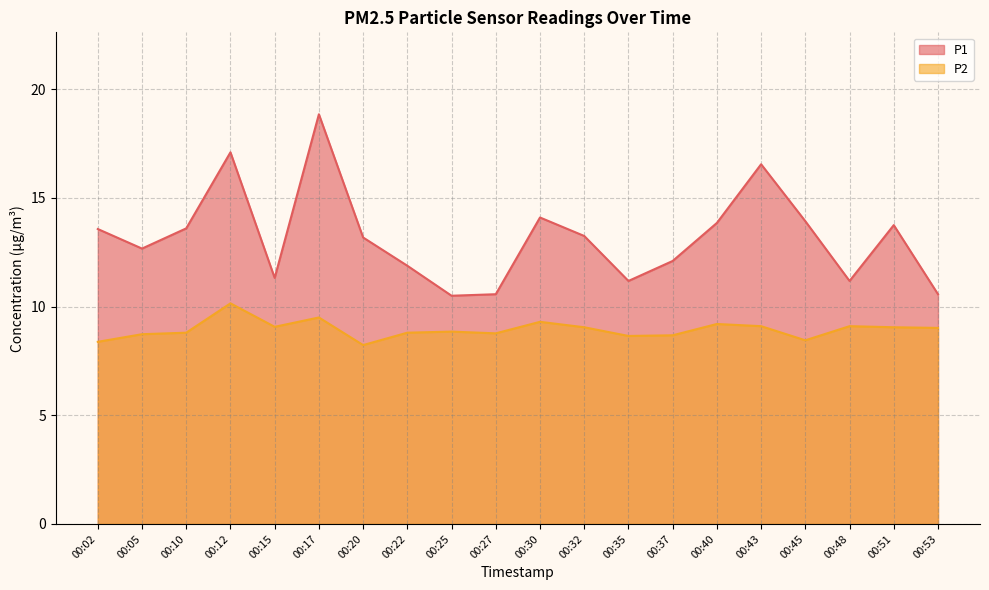

At which category does the chart reach its peak across all series?

00:17